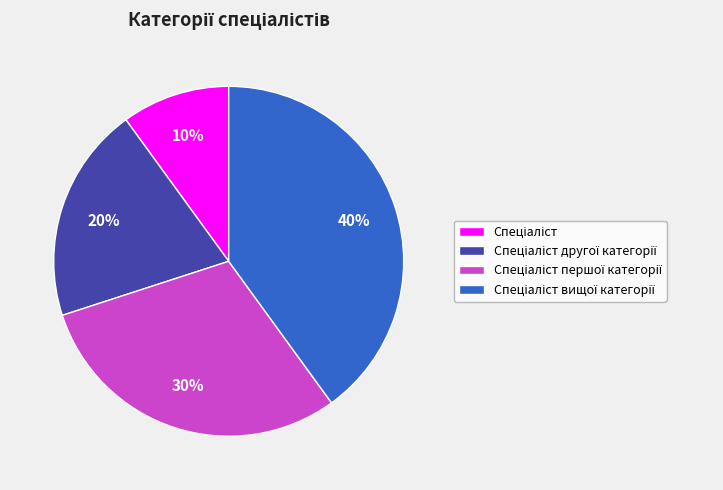

Does any single category account for the majority?

No